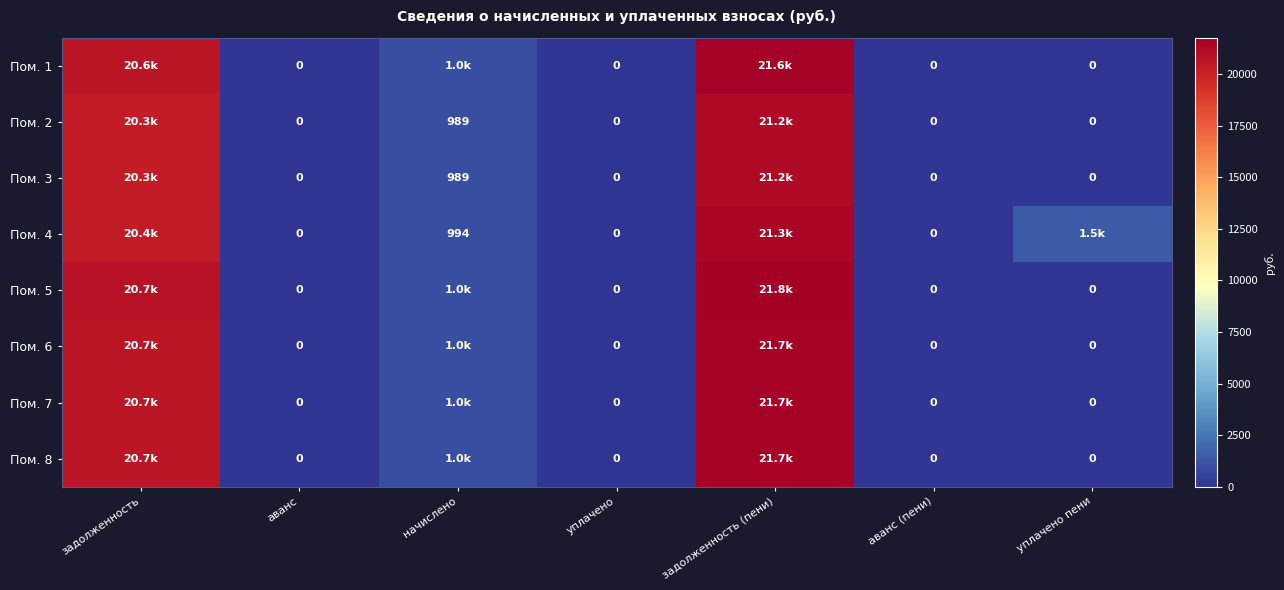

What is the greatest value displayed?

21761.6